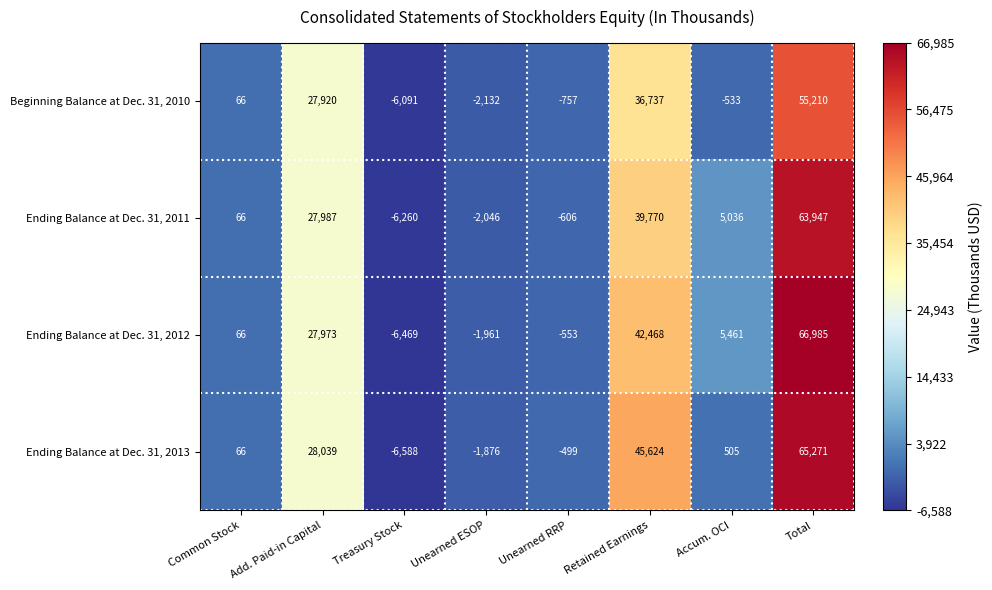

The value of Ending Balance at Dec. 31, 2013 at Common Stock is 31. True or false?

False